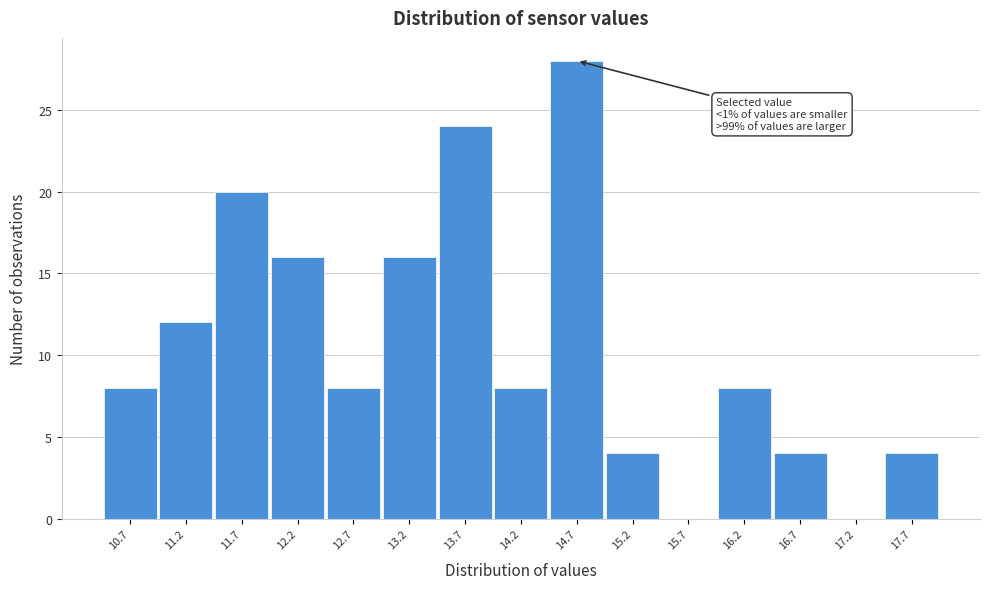

Reading right to left, list all the values displayed in this chart.

17.7=4	17.2=0	16.7=4	16.2=8	15.7=0	15.2=4	14.7=28	14.2=8	13.7=24	13.2=16	12.7=8	12.2=16	11.7=20	11.2=12	10.7=8